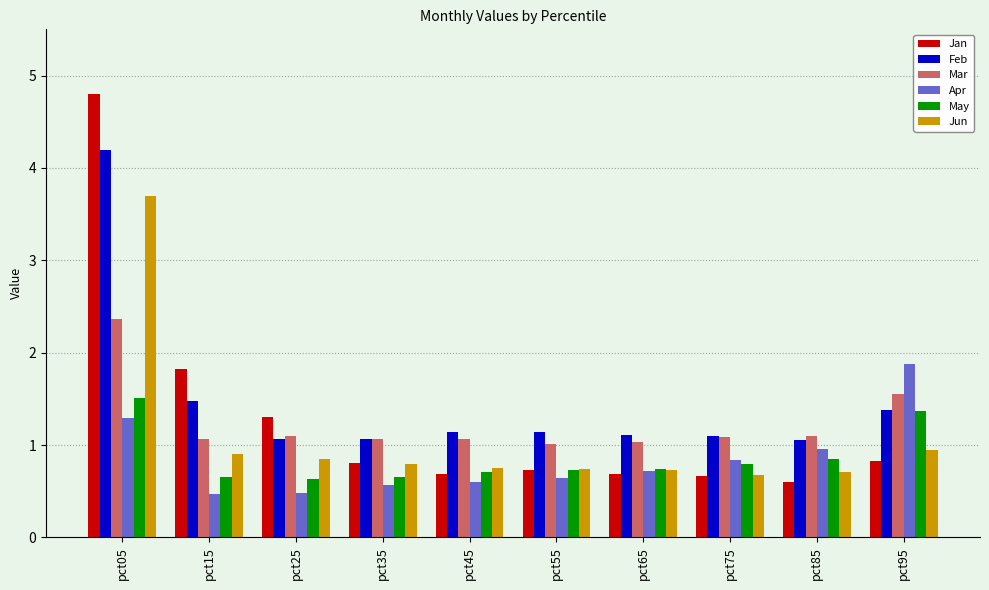

What is the lowest value of the Apr series?

0.5